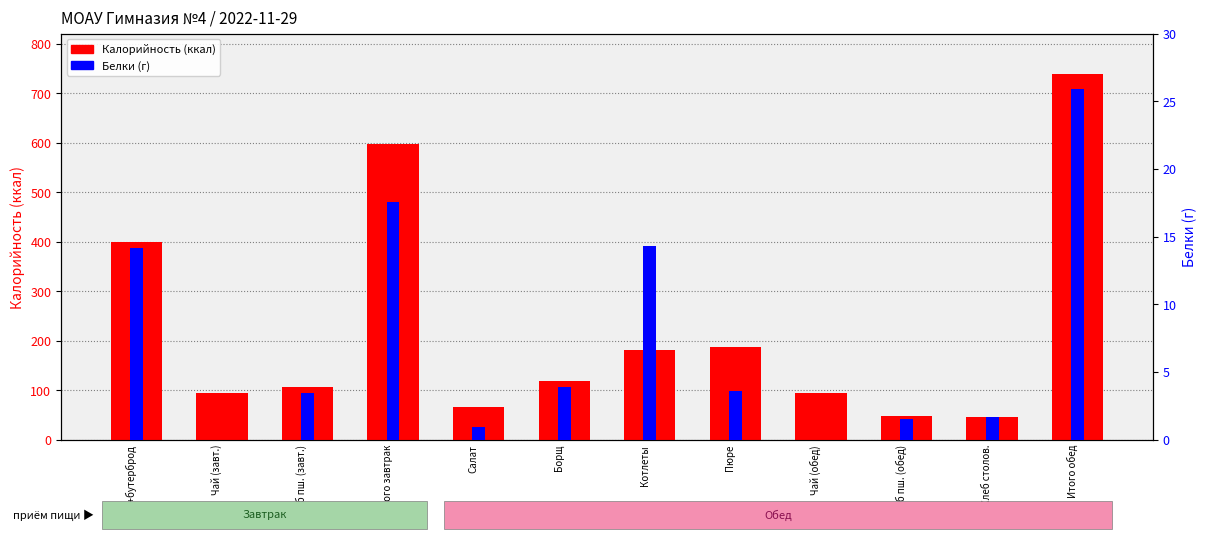

What is the label of the 7th bar from the left?

Котлеты